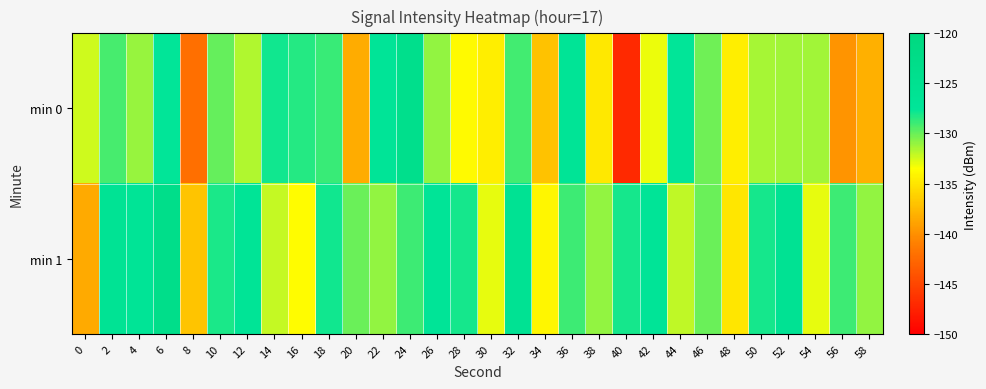

Between 18 and 36, which is larger?

36